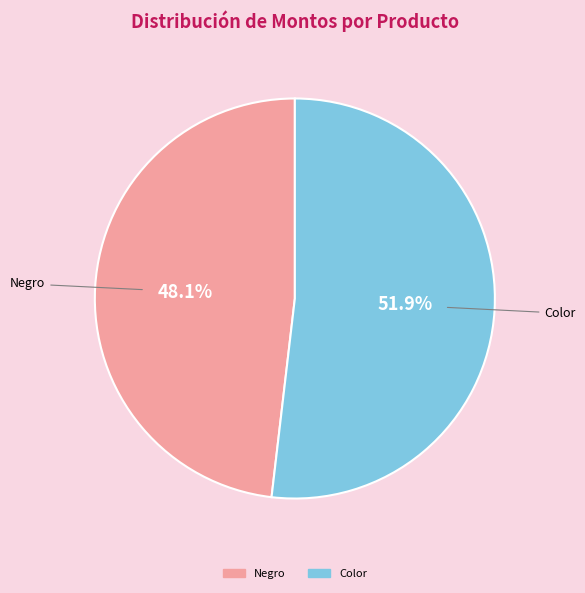

Is there a majority slice in this chart?

Yes